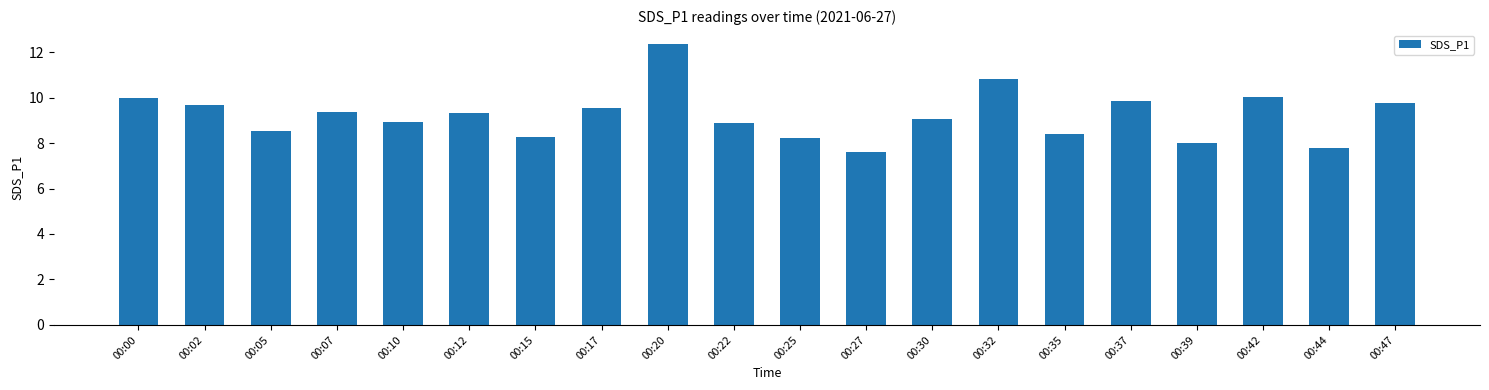

What is the sum of all values?

184.3